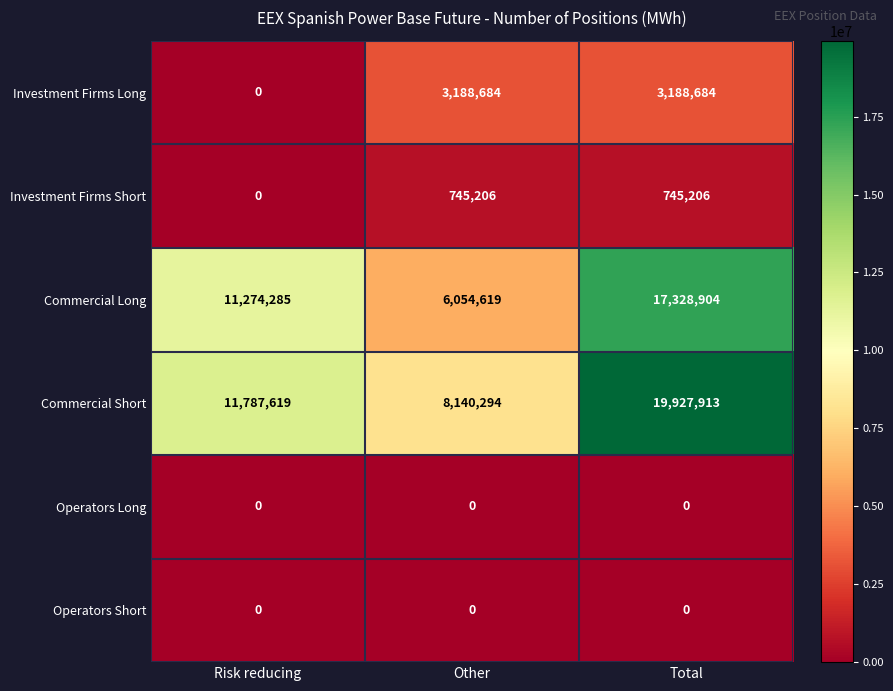

What is the spread (max minus min) of values at Total?

19927913